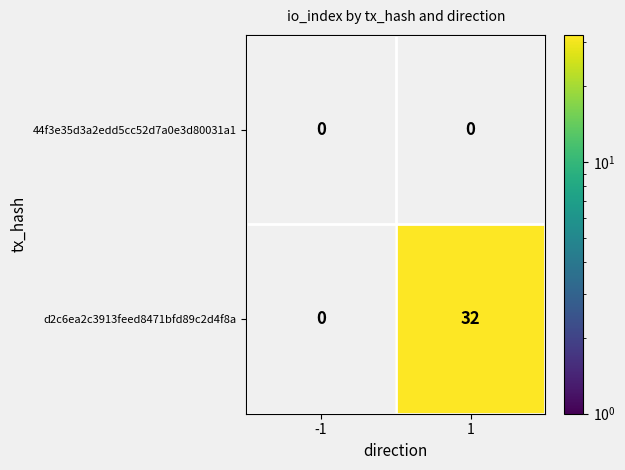

Which label corresponds to the smallest value in the chart?

1